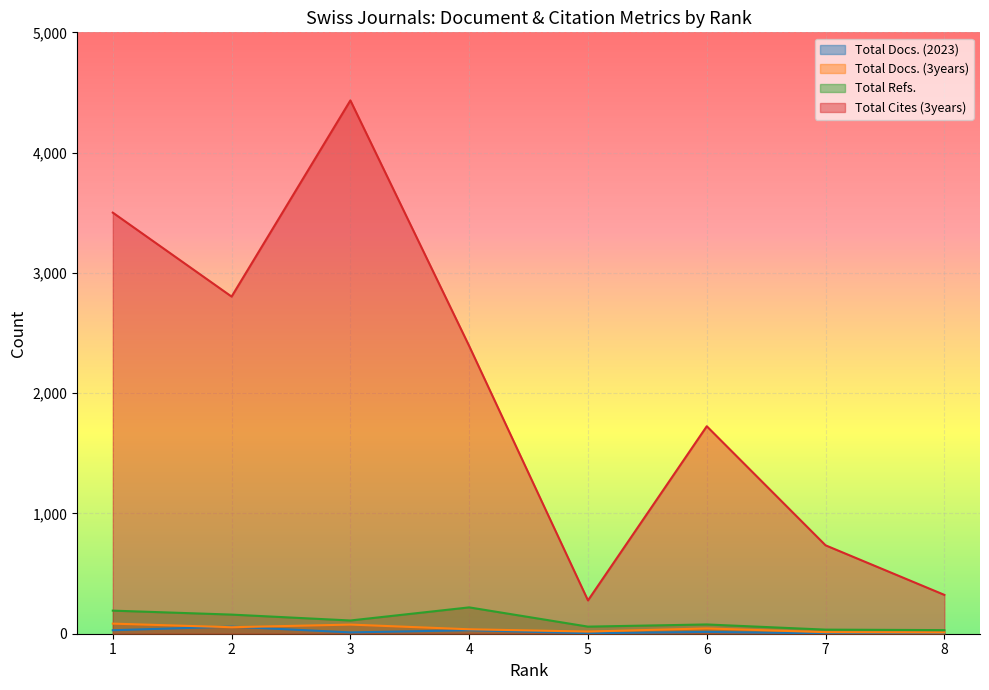

Where is Total Docs. (3years) nearest to the value 47?

6